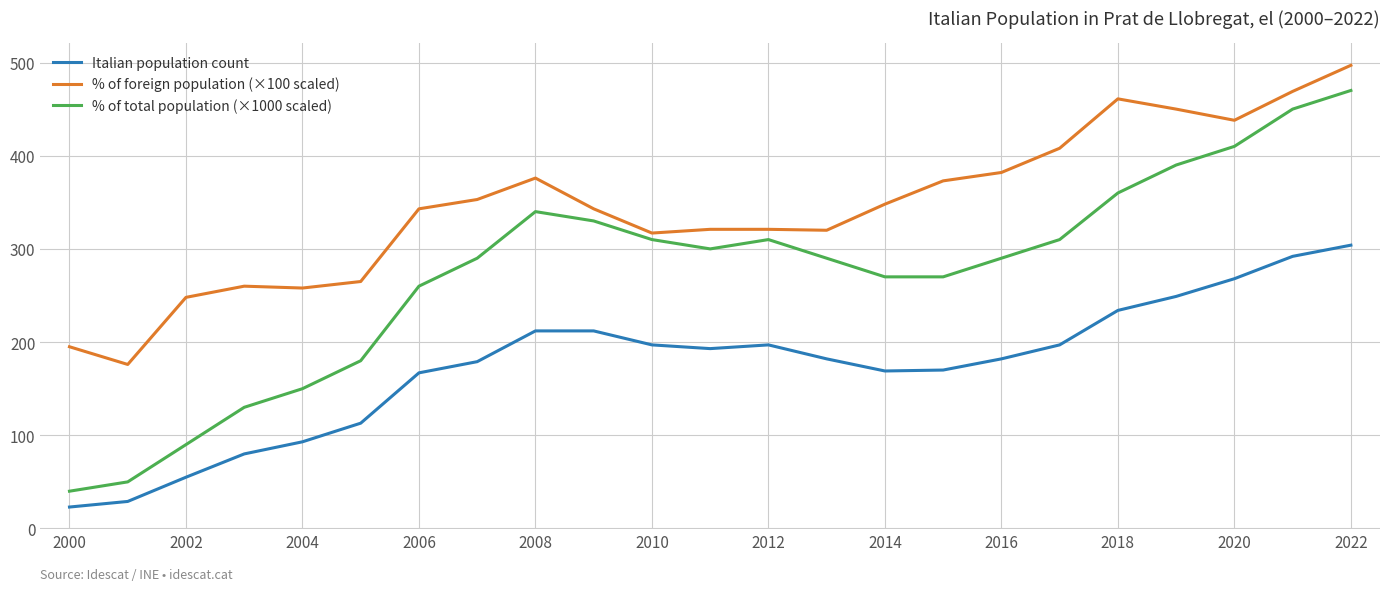

Which series has the largest total across all categories?

% of foreign population (×100 scaled)